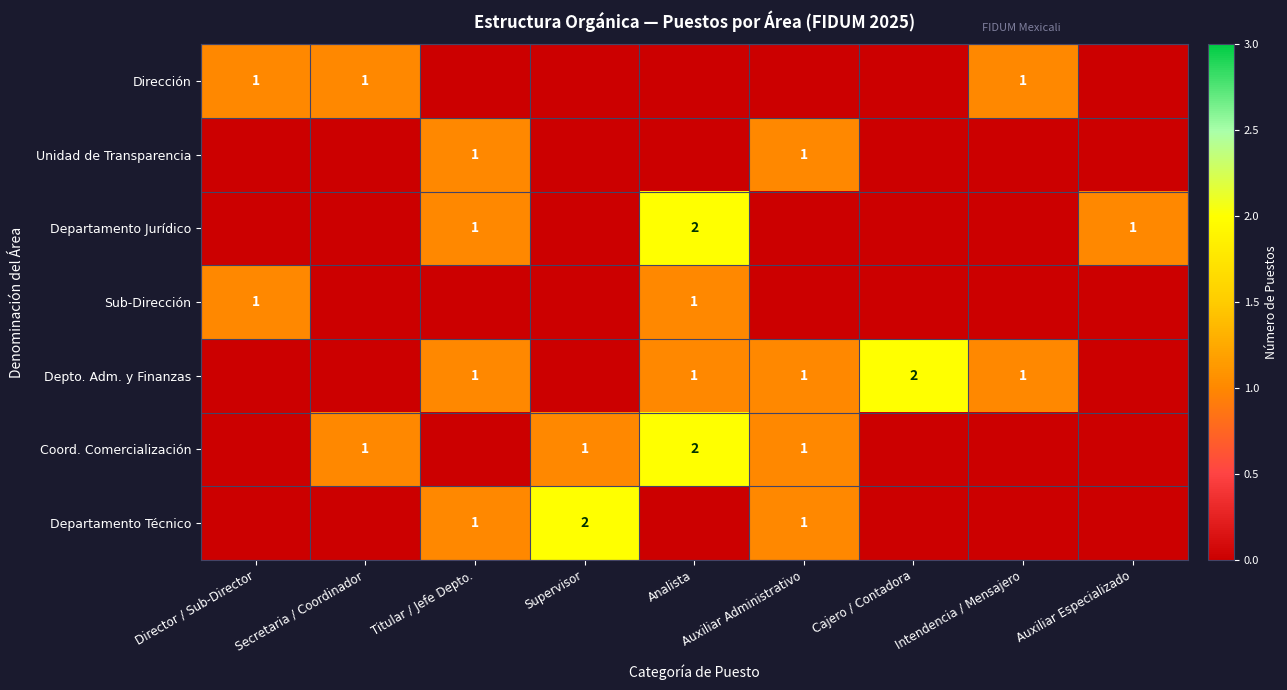

Which has a higher value, Auxiliar Administrativo or Director / Sub-Director?

Director / Sub-Director